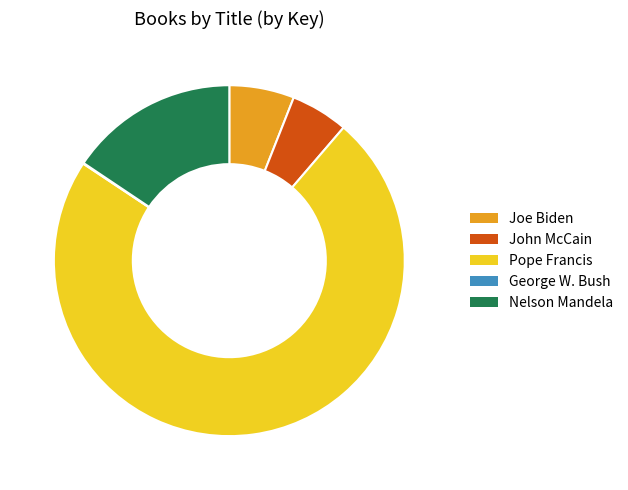

Which category has the biggest portion of the pie?

Pope Francis